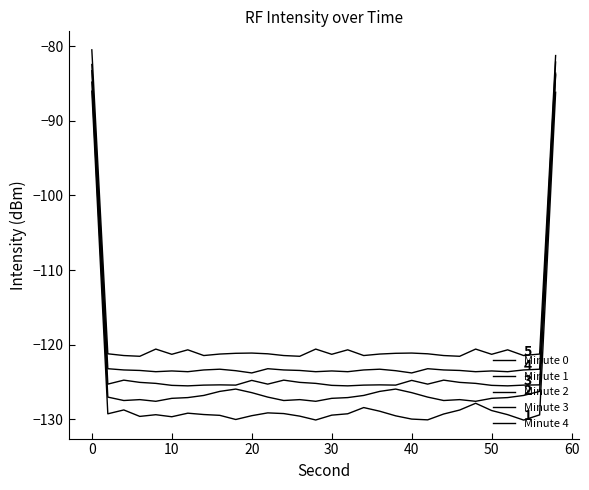

Does the chart have visible grid lines?

No